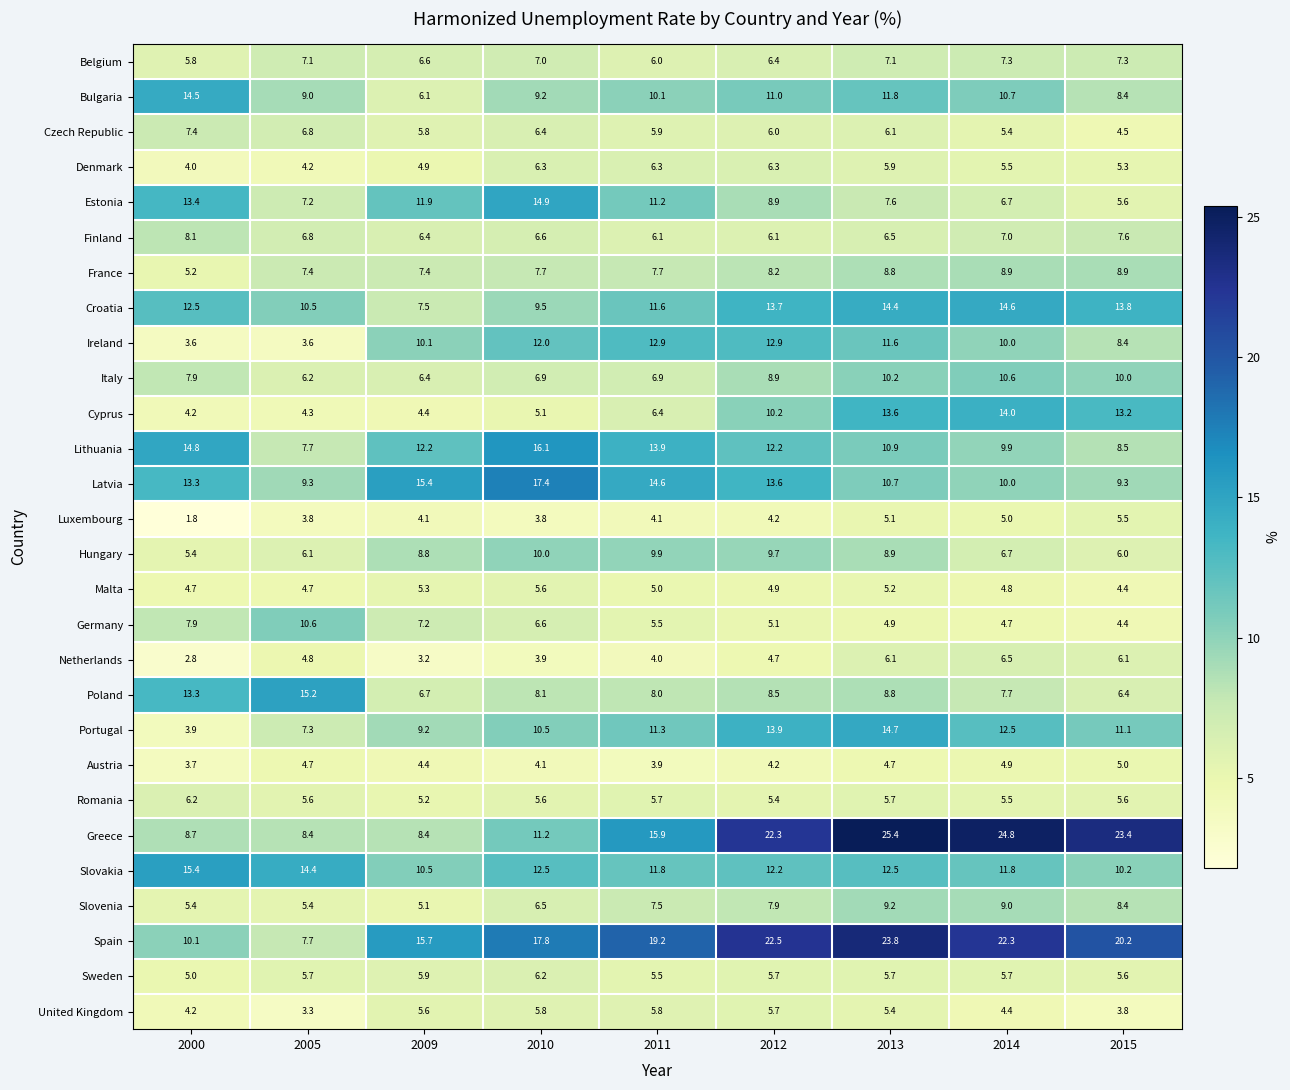

Rank the categories by Czech Republic value from highest to lowest.

2000, 2005, 2010, 2013, 2012, 2011, 2009, 2014, 2015